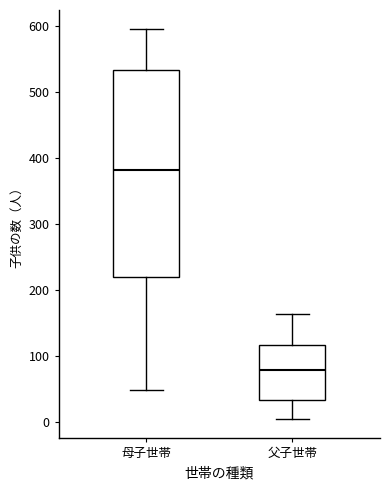

Reading left to right, transcribe this box plot: for each box, give where its median line is, the range the box spans, and where its two whiskers end, as read against the y-axis. The values are not printed on the chart, so give them approximately, as read against the axis.

母子世帯: median 380, box 220 to 530, whiskers 50 to 600
父子世帯: median 80, box 30 to 120, whiskers 0 to 160